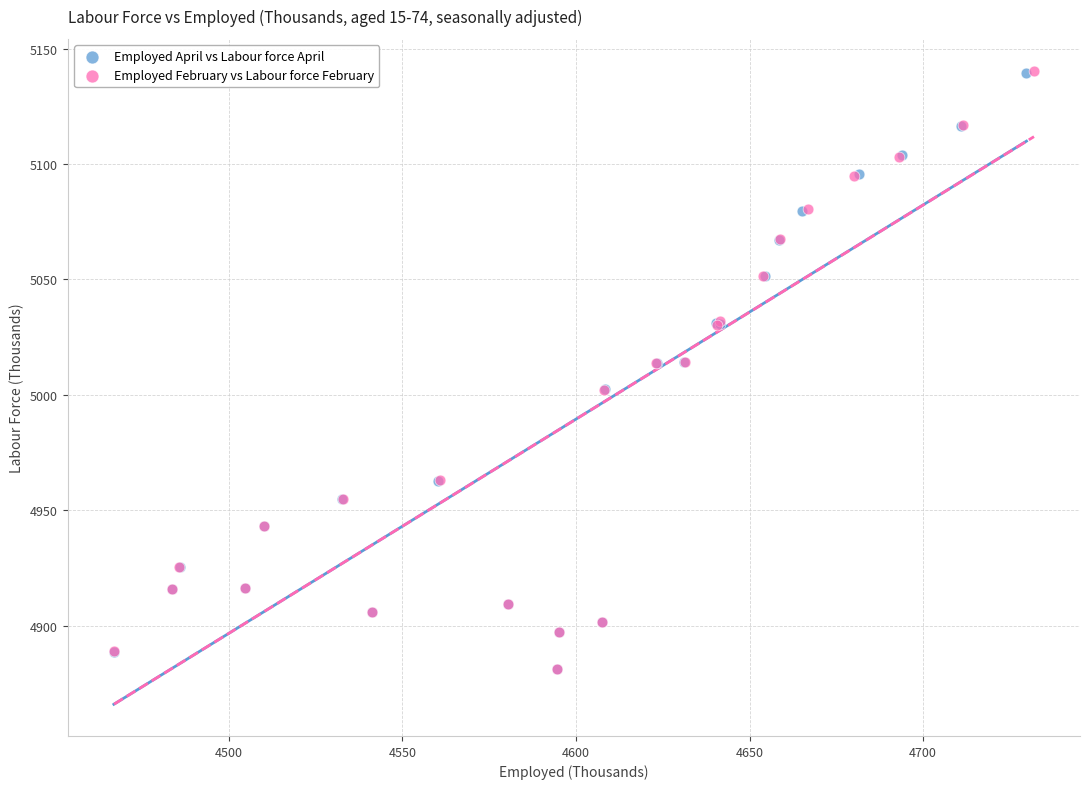

Which series has the largest Y range (max minus min)?

Employed February vs Labour force February